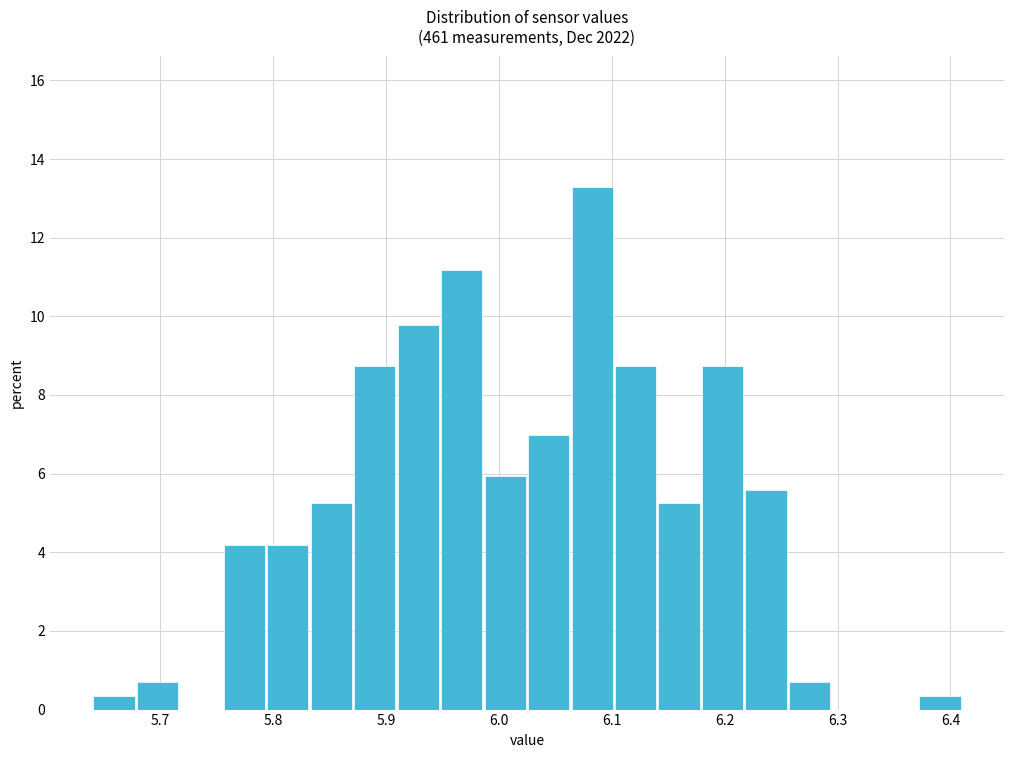

Read against the x-axis, roughly where is the centre of the tallest bar?

6.08